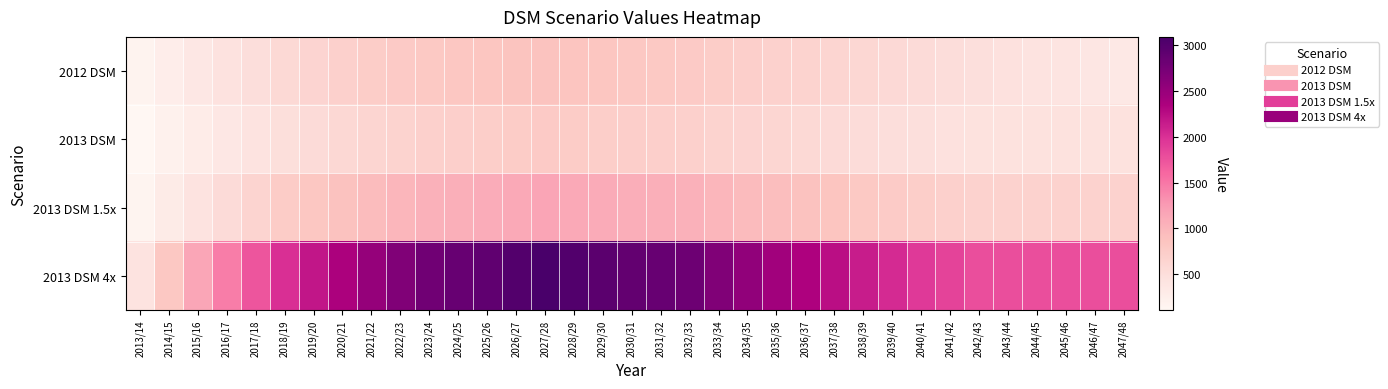

Which series has the largest total across all categories?

2013 DSM 4x